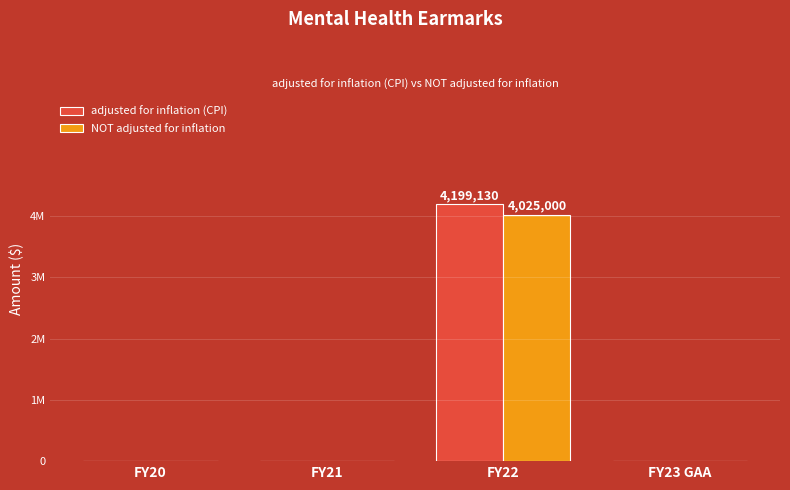

What is the value of the adjusted for inflation (CPI) bar at the 3rd from the left?

4199130